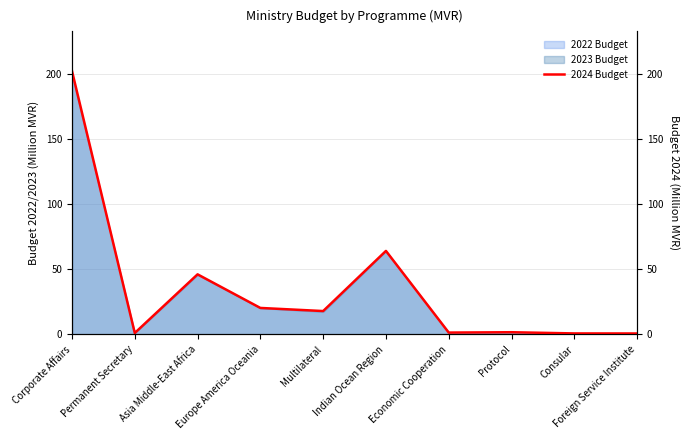

What is the label of the 10th point from the right?

Corporate Affairs